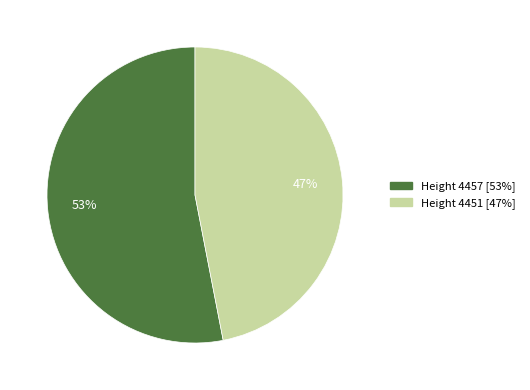

To the nearest percent, what is the difference between the largest and smallest slice percentages?

6%